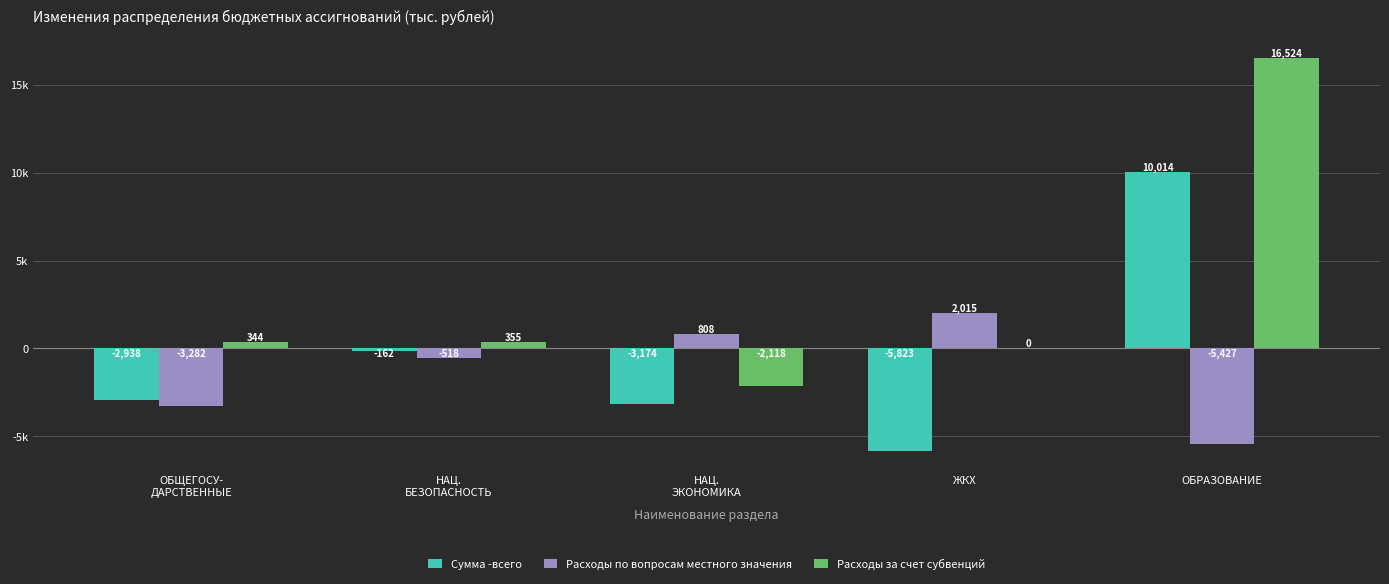

Between НАЦ.
БЕЗОПАСНОСТЬ and НАЦ.
ЭКОНОМИКА, which series saw the biggest shift?

Сумма -всего